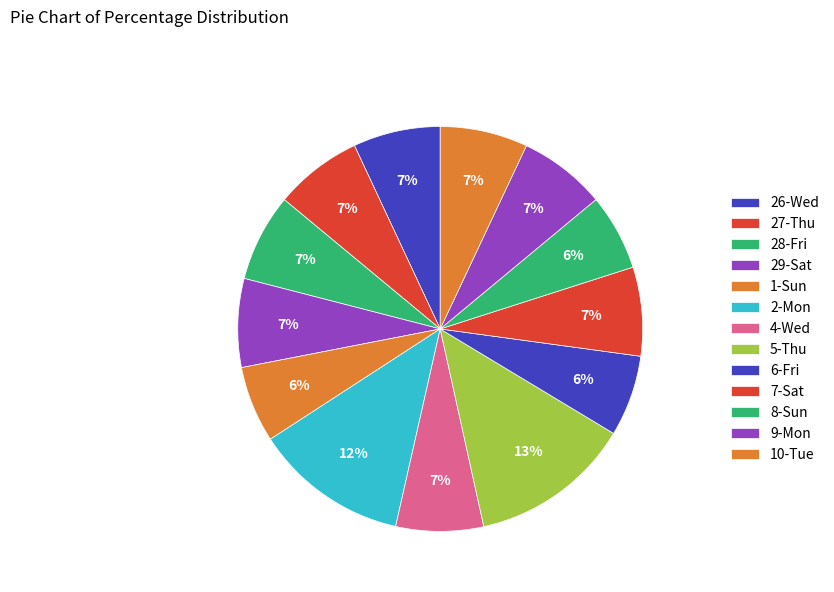

Which slice is the largest?

5-Thu